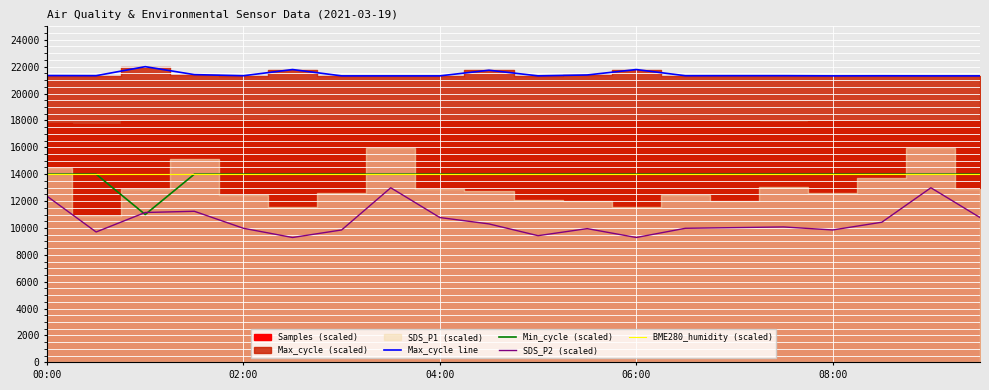

What is the difference between the maximum and second lowest values in the SDS_P2 (scaled) series?

3700.0